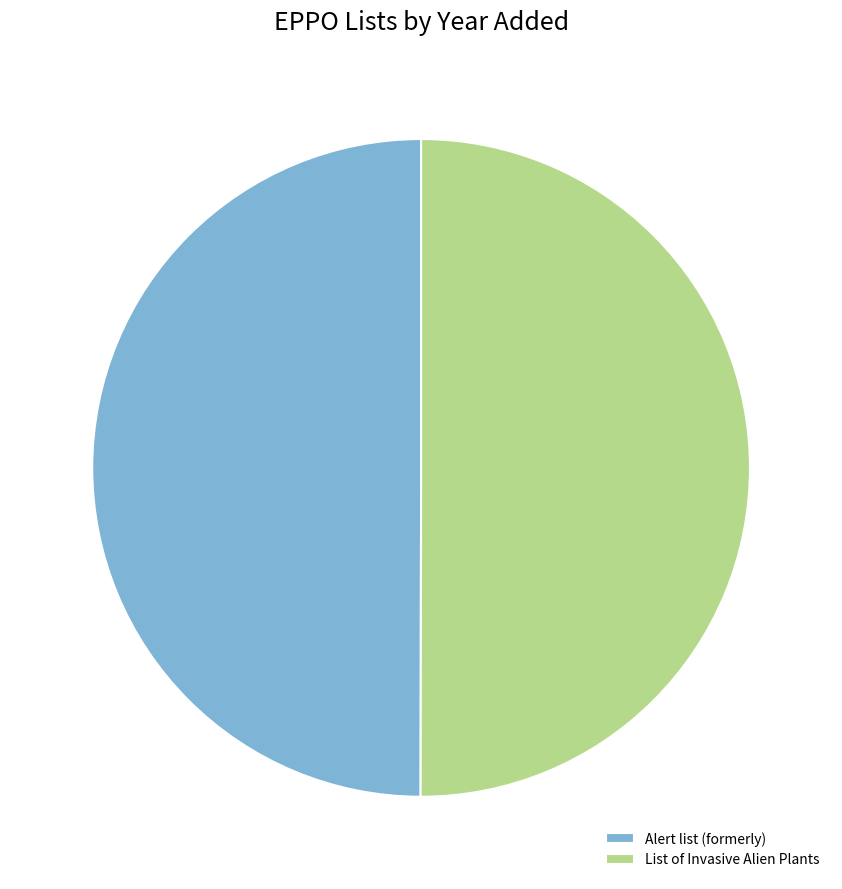

What is the ratio of the value at List of Invasive Alien Plants to the value at Alert list (formerly)?

1.0